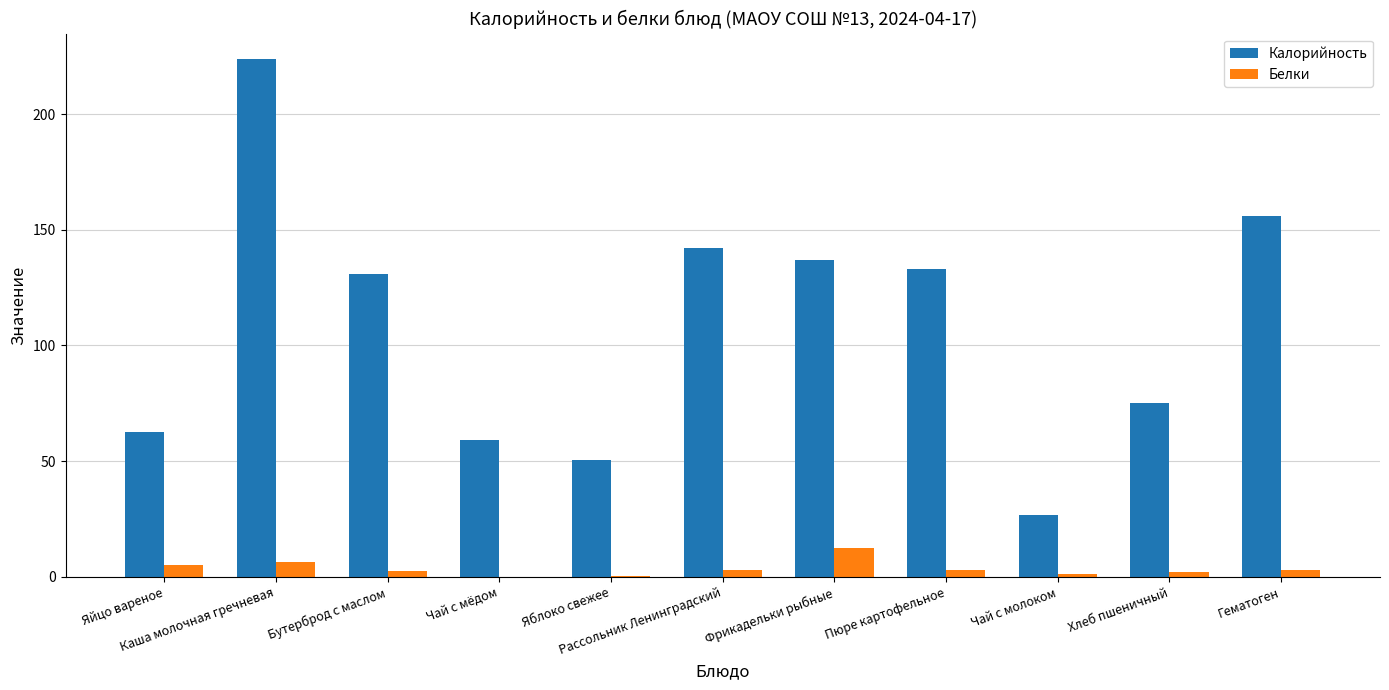

Which series has the largest total across all categories?

Калорийность